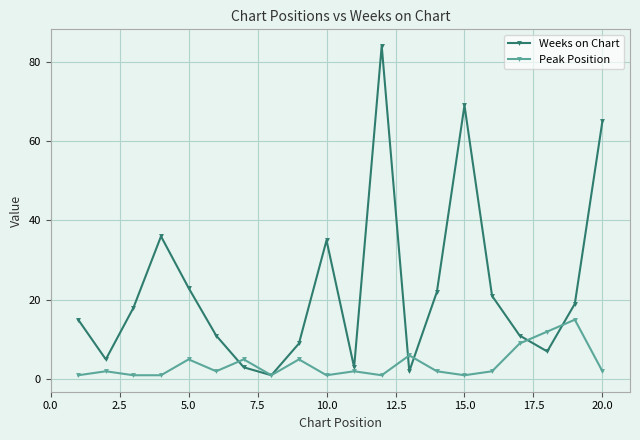

List the series in order of their peak value, highest first.

Weeks on Chart, Peak Position